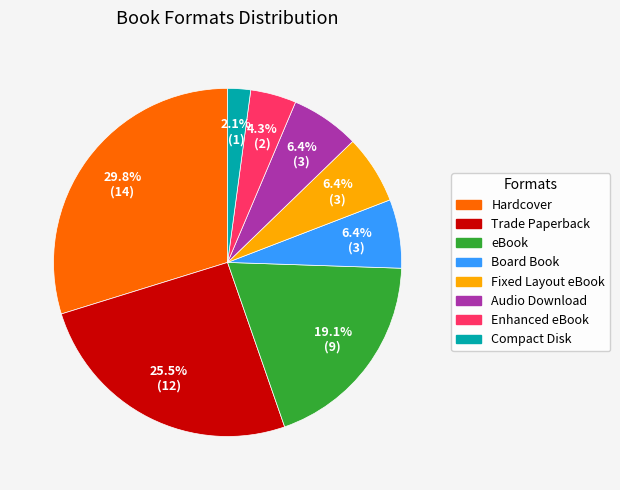

Does any single category account for the majority?

No